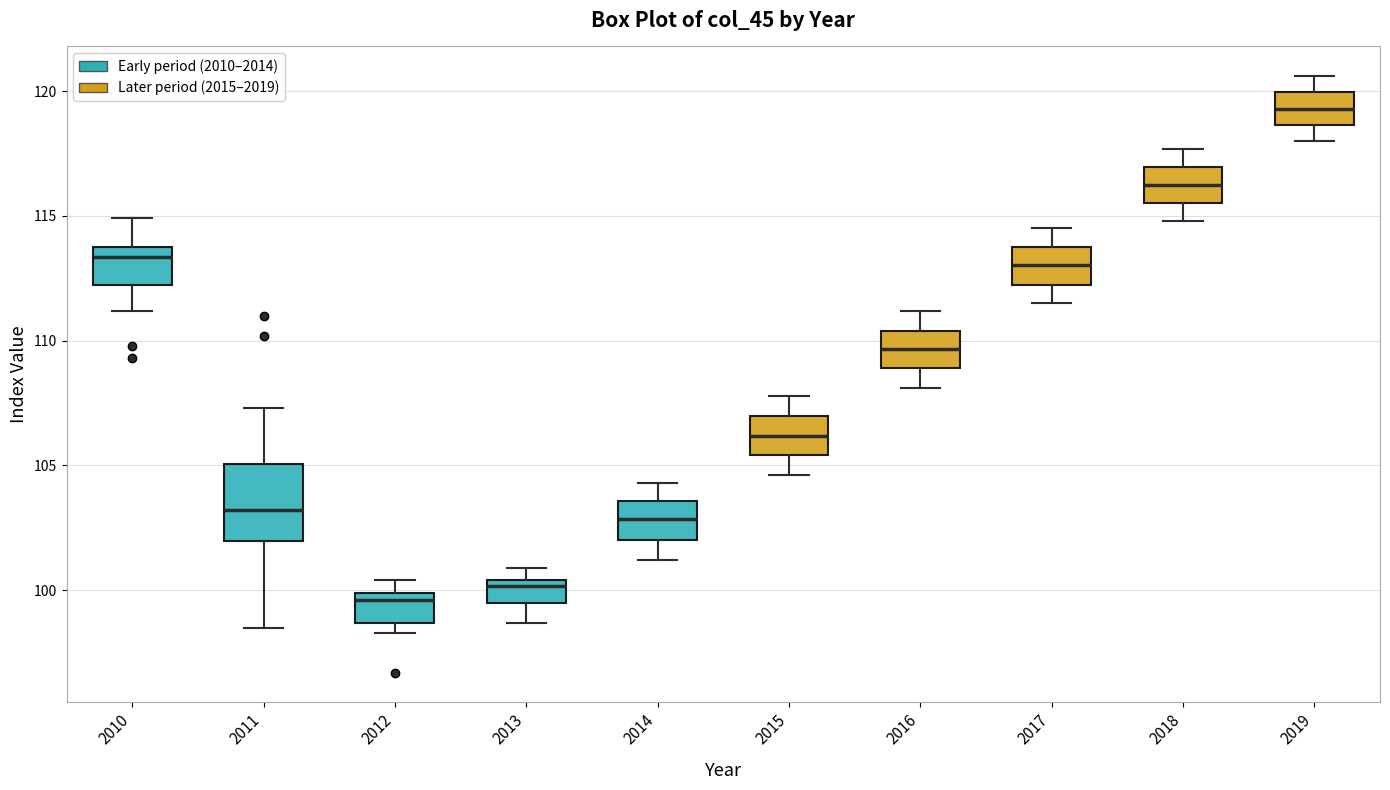

Reading left to right, read every box against the y-axis: the position of its median line, the range the box covers, and the ends of its whiskers. The values are not printed on the chart, so give them approximately, as read against the axis.

2010: median 113.5, box 112.5 to 114.0, whiskers 111.0 to 115.0
2011: median 103.0, box 102.0 to 105.0, whiskers 98.5 to 107.5
2012: median 99.5, box 98.5 to 100.0, whiskers 98.5 (just below the box's lower edge) to 100.5
2013: median 100.0, box 99.5 to 100.5, whiskers 98.5 to 101.0
2014: median 103.0, box 102.0 to 103.5, whiskers 101.0 to 104.5
2015: median 106.0, box 105.5 to 107.0, whiskers 104.5 to 108.0
2016: median 109.5, box 109.0 to 110.5, whiskers 108.0 to 111.0
2017: median 113.0, box 112.5 to 114.0, whiskers 111.5 to 114.5
2018: median 116.5, box 115.5 to 117.0, whiskers 115.0 to 117.5
2019: median 119.5, box 118.5 to 120.0, whiskers 118.0 to 120.5